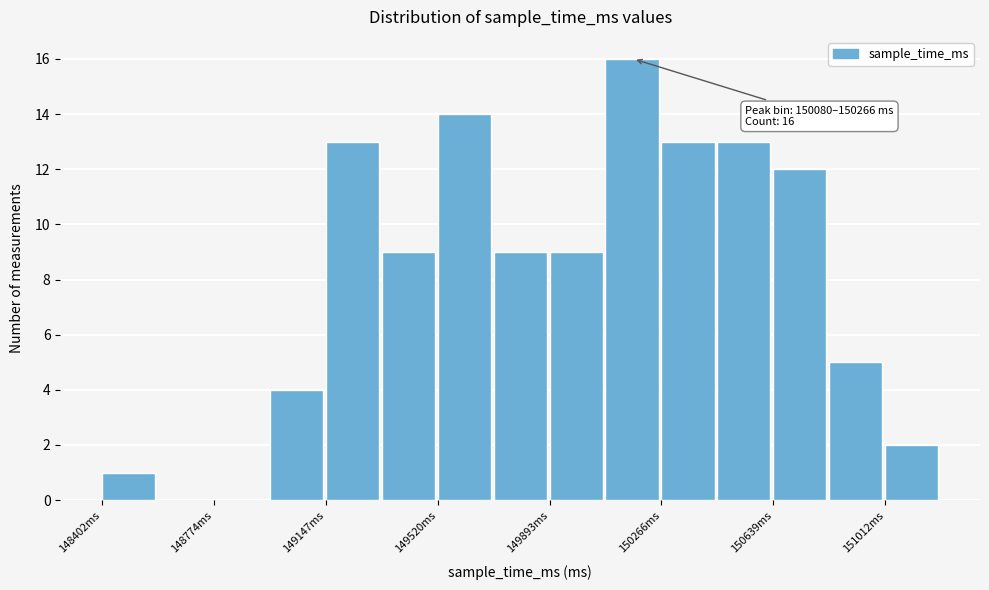

Read against the x-axis, roughly where is the centre of the tallest bar?

150150